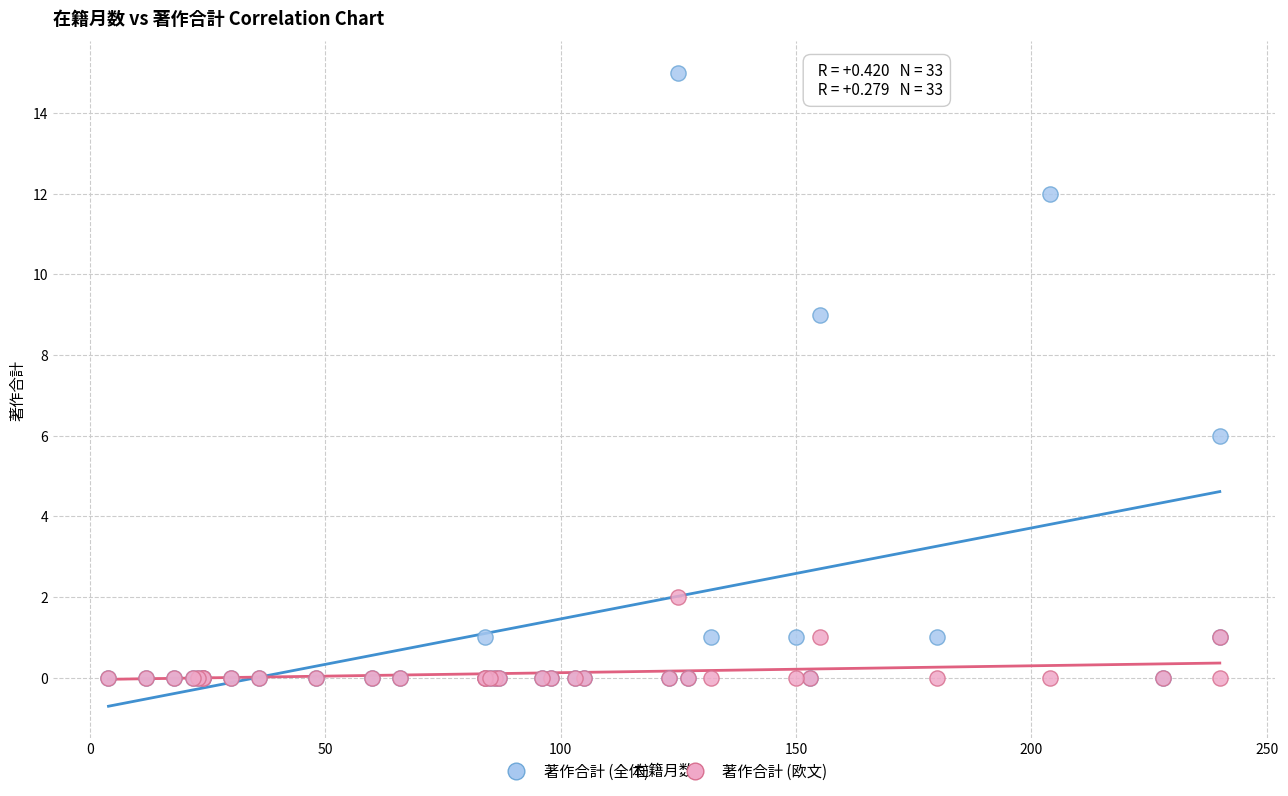

In the 著作合計 (全体) series, what Y value is closest to 7?

6